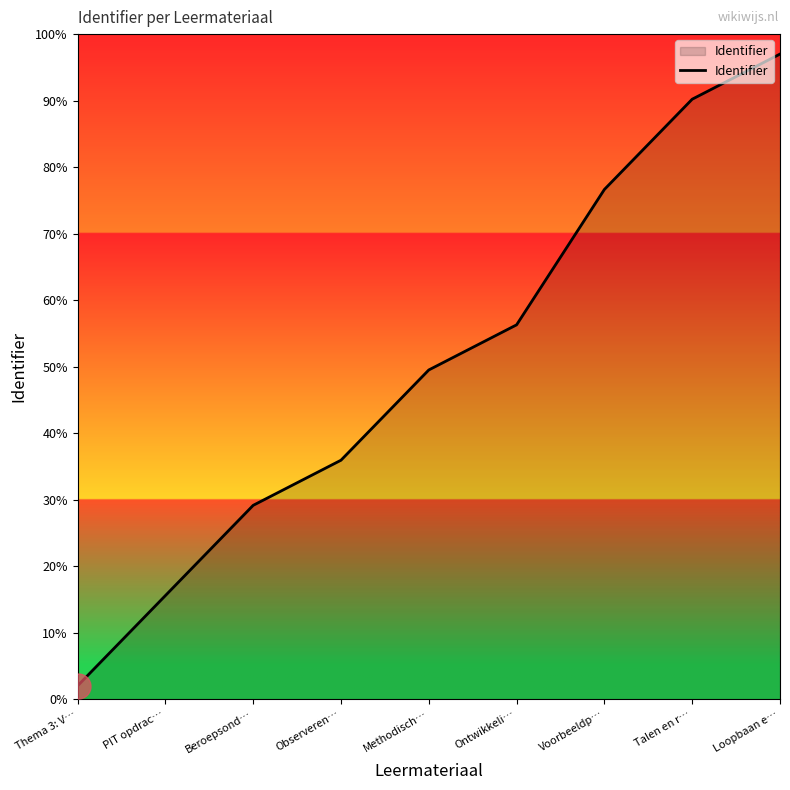

List the labels in order of value, largest first.

Loopbaan e…, Talen en r…, Voorbeeldp…, Ontwikkeli…, Methodisch…, Observeren…, Beroepsond…, PIT opdrac…, Thema 3: V…